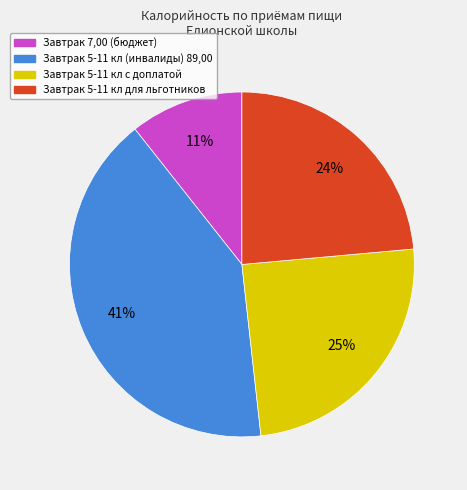

Is it true that Завтрак 5-11 кл (инвалиды) 89,00 is 51% of the pie?

False